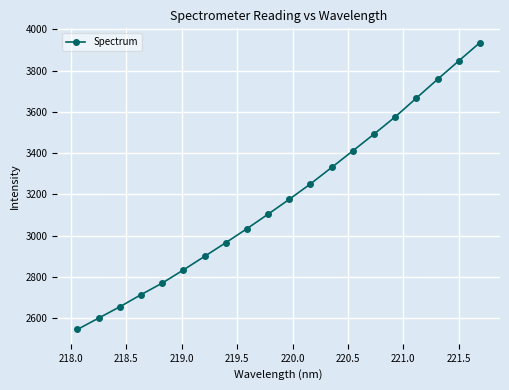

What is the smallest value displayed?

2545.2